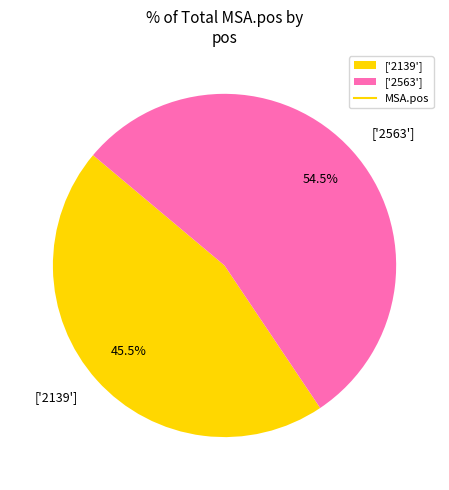

Rank the categories by value from highest to lowest.

['2563'], ['2139']